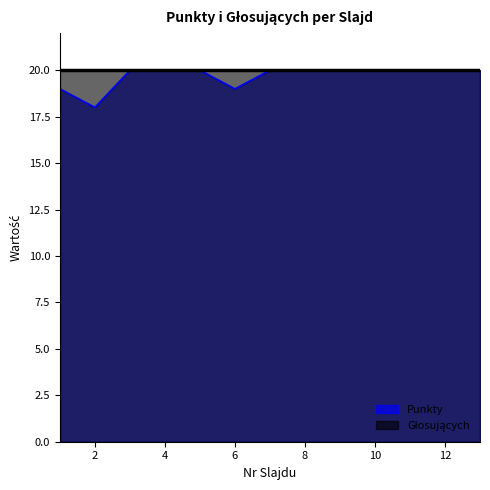

List the labels in order of value, smallest first.

2, 1, 6, 3, 4, 5, 7, 8, 9, 10, 11, 12, 13